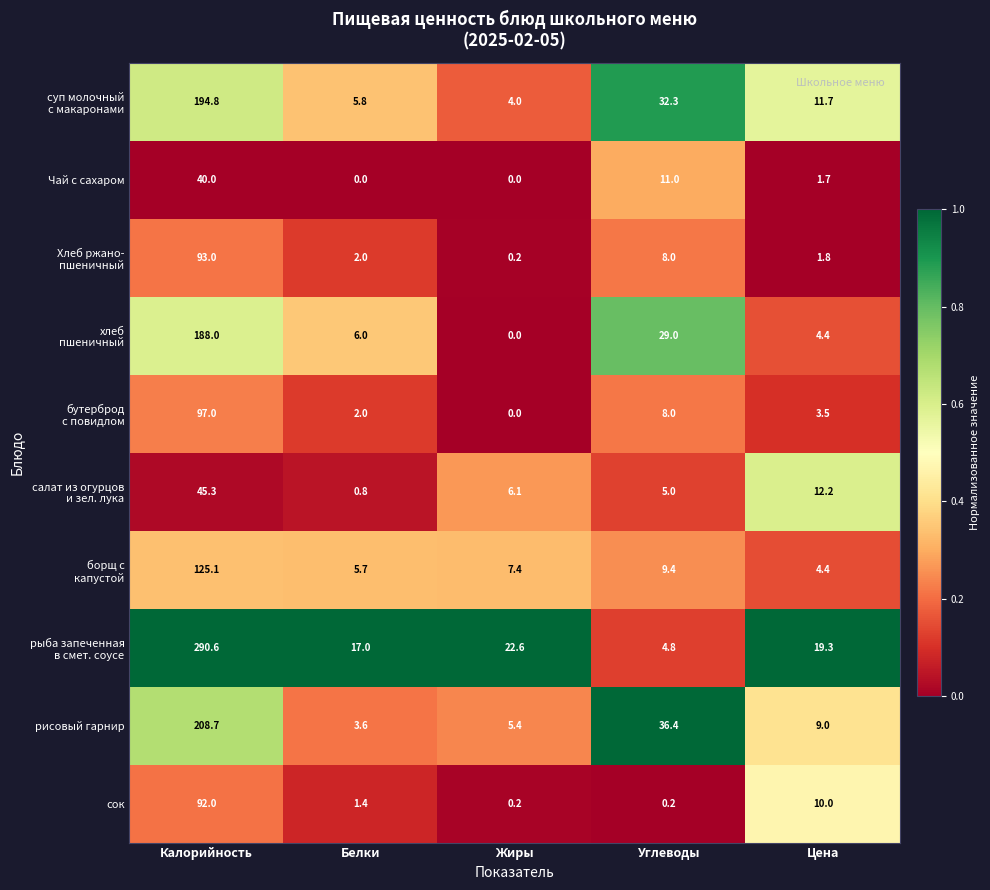

Which category has the highest value across all series?

Калорийность